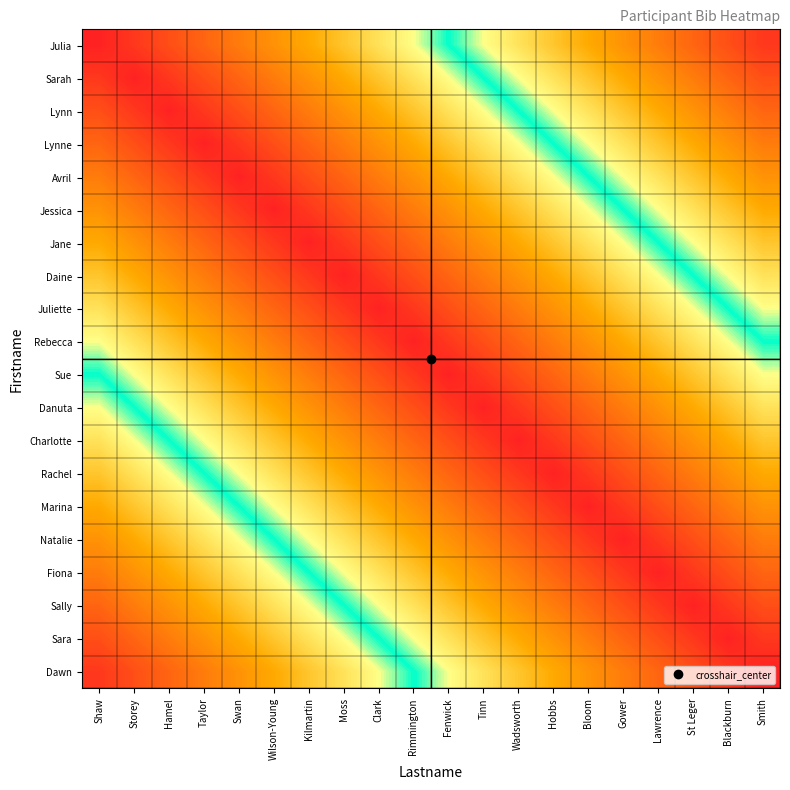

Reading left to right, what are all the values shown in this chart?

Julia: Shaw=0.0	Storey=0.1	Hamel=0.1	Taylor=0.1	Swan=0.2	Wilson-Young=0.2	Kilmartin=0.3	Moss=0.3	Clark=0.4	Rimmington=0.5	Fenwick=0.5	Tinn=0.6	Wadsworth=0.6	Hobbs=0.7	Bloom=0.7	Gower=0.8	Lawrence=0.8	St Leger=0.8	Blackburn=0.9	Smith=0.9
Sarah: Shaw=0.1	Storey=0.0	Hamel=0.1	Taylor=0.1	Swan=0.2	Wilson-Young=0.2	Kilmartin=0.2	Moss=0.3	Clark=0.4	Rimmington=0.4	Fenwick=0.5	Tinn=0.5	Wadsworth=0.5	Hobbs=0.6	Bloom=0.6	Gower=0.7	Lawrence=0.8	St Leger=0.8	Blackburn=0.8	Smith=0.9
Lynn: Shaw=0.1	Storey=0.1	Hamel=0.0	Taylor=0.0	Swan=0.1	Wilson-Young=0.1	Kilmartin=0.2	Moss=0.2	Clark=0.3	Rimmington=0.3	Fenwick=0.4	Tinn=0.5	Wadsworth=0.5	Hobbs=0.6	Bloom=0.6	Gower=0.7	Lawrence=0.7	St Leger=0.8	Blackburn=0.8	Smith=0.8
Lynne: Shaw=0.1	Storey=0.1	Hamel=0.0	Taylor=0.0	Swan=0.1	Wilson-Young=0.1	Kilmartin=0.1	Moss=0.2	Clark=0.2	Rimmington=0.3	Fenwick=0.3	Tinn=0.4	Wadsworth=0.4	Hobbs=0.5	Bloom=0.5	Gower=0.6	Lawrence=0.7	St Leger=0.7	Blackburn=0.8	Smith=0.8
Avril: Shaw=0.2	Storey=0.2	Hamel=0.1	Taylor=0.1	Swan=0.0	Wilson-Young=0.0	Kilmartin=0.1	Moss=0.1	Clark=0.2	Rimmington=0.2	Fenwick=0.3	Tinn=0.4	Wadsworth=0.4	Hobbs=0.5	Bloom=0.5	Gower=0.6	Lawrence=0.6	St Leger=0.6	Blackburn=0.7	Smith=0.8
Jessica: Shaw=0.2	Storey=0.2	Hamel=0.1	Taylor=0.1	Swan=0.0	Wilson-Young=0.0	Kilmartin=0.0	Moss=0.1	Clark=0.2	Rimmington=0.2	Fenwick=0.2	Tinn=0.3	Wadsworth=0.3	Hobbs=0.4	Bloom=0.4	Gower=0.5	Lawrence=0.6	St Leger=0.6	Blackburn=0.7	Smith=0.7
Jane: Shaw=0.3	Storey=0.2	Hamel=0.2	Taylor=0.1	Swan=0.1	Wilson-Young=0.0	Kilmartin=0.0	Moss=0.0	Clark=0.1	Rimmington=0.2	Fenwick=0.2	Tinn=0.3	Wadsworth=0.3	Hobbs=0.4	Bloom=0.4	Gower=0.5	Lawrence=0.5	St Leger=0.6	Blackburn=0.6	Smith=0.6
Daine: Shaw=0.3	Storey=0.3	Hamel=0.2	Taylor=0.2	Swan=0.1	Wilson-Young=0.1	Kilmartin=0.0	Moss=0.0	Clark=0.1	Rimmington=0.1	Fenwick=0.2	Tinn=0.2	Wadsworth=0.2	Hobbs=0.3	Bloom=0.3	Gower=0.4	Lawrence=0.5	St Leger=0.5	Blackburn=0.6	Smith=0.6
Juliette: Shaw=0.4	Storey=0.4	Hamel=0.3	Taylor=0.2	Swan=0.2	Wilson-Young=0.2	Kilmartin=0.1	Moss=0.1	Clark=0.0	Rimmington=0.0	Fenwick=0.1	Tinn=0.2	Wadsworth=0.2	Hobbs=0.2	Bloom=0.3	Gower=0.3	Lawrence=0.4	St Leger=0.4	Blackburn=0.5	Smith=0.5
Rebecca: Shaw=0.5	Storey=0.4	Hamel=0.3	Taylor=0.3	Swan=0.2	Wilson-Young=0.2	Kilmartin=0.2	Moss=0.1	Clark=0.0	Rimmington=0.0	Fenwick=0.0	Tinn=0.1	Wadsworth=0.1	Hobbs=0.2	Bloom=0.2	Gower=0.3	Lawrence=0.4	St Leger=0.4	Blackburn=0.5	Smith=0.5
Sue: Shaw=0.5	Storey=0.5	Hamel=0.4	Taylor=0.3	Swan=0.3	Wilson-Young=0.2	Kilmartin=0.2	Moss=0.2	Clark=0.1	Rimmington=0.0	Fenwick=0.0	Tinn=0.1	Wadsworth=0.1	Hobbs=0.2	Bloom=0.2	Gower=0.2	Lawrence=0.3	St Leger=0.3	Blackburn=0.4	Smith=0.4
Danuta: Shaw=0.6	Storey=0.5	Hamel=0.5	Taylor=0.4	Swan=0.4	Wilson-Young=0.3	Kilmartin=0.3	Moss=0.2	Clark=0.2	Rimmington=0.1	Fenwick=0.1	Tinn=0.0	Wadsworth=0.0	Hobbs=0.1	Bloom=0.1	Gower=0.2	Lawrence=0.2	St Leger=0.3	Blackburn=0.3	Smith=0.4
Charlotte: Shaw=0.6	Storey=0.5	Hamel=0.5	Taylor=0.4	Swan=0.4	Wilson-Young=0.3	Kilmartin=0.3	Moss=0.2	Clark=0.2	Rimmington=0.1	Fenwick=0.1	Tinn=0.0	Wadsworth=0.0	Hobbs=0.1	Bloom=0.1	Gower=0.2	Lawrence=0.2	St Leger=0.2	Blackburn=0.3	Smith=0.3
Rachel: Shaw=0.7	Storey=0.6	Hamel=0.6	Taylor=0.5	Swan=0.5	Wilson-Young=0.4	Kilmartin=0.4	Moss=0.3	Clark=0.2	Rimmington=0.2	Fenwick=0.2	Tinn=0.1	Wadsworth=0.1	Hobbs=0.0	Bloom=0.0	Gower=0.1	Lawrence=0.2	St Leger=0.2	Blackburn=0.2	Smith=0.3
Marina: Shaw=0.7	Storey=0.6	Hamel=0.6	Taylor=0.5	Swan=0.5	Wilson-Young=0.4	Kilmartin=0.4	Moss=0.3	Clark=0.3	Rimmington=0.2	Fenwick=0.2	Tinn=0.1	Wadsworth=0.1	Hobbs=0.0	Bloom=0.0	Gower=0.1	Lawrence=0.1	St Leger=0.2	Blackburn=0.2	Smith=0.2
Natalie: Shaw=0.8	Storey=0.7	Hamel=0.7	Taylor=0.6	Swan=0.6	Wilson-Young=0.5	Kilmartin=0.5	Moss=0.4	Clark=0.3	Rimmington=0.3	Fenwick=0.2	Tinn=0.2	Wadsworth=0.2	Hobbs=0.1	Bloom=0.1	Gower=0.0	Lawrence=0.1	St Leger=0.1	Blackburn=0.2	Smith=0.2
Fiona: Shaw=0.8	Storey=0.8	Hamel=0.7	Taylor=0.7	Swan=0.6	Wilson-Young=0.6	Kilmartin=0.5	Moss=0.5	Clark=0.4	Rimmington=0.4	Fenwick=0.3	Tinn=0.2	Wadsworth=0.2	Hobbs=0.2	Bloom=0.1	Gower=0.1	Lawrence=0.0	St Leger=0.0	Blackburn=0.1	Smith=0.1
Sally: Shaw=0.8	Storey=0.8	Hamel=0.8	Taylor=0.7	Swan=0.6	Wilson-Young=0.6	Kilmartin=0.6	Moss=0.5	Clark=0.4	Rimmington=0.4	Fenwick=0.3	Tinn=0.3	Wadsworth=0.2	Hobbs=0.2	Bloom=0.2	Gower=0.1	Lawrence=0.0	St Leger=0.0	Blackburn=0.1	Smith=0.1
Sara: Shaw=0.9	Storey=0.8	Hamel=0.8	Taylor=0.8	Swan=0.7	Wilson-Young=0.7	Kilmartin=0.6	Moss=0.6	Clark=0.5	Rimmington=0.5	Fenwick=0.4	Tinn=0.3	Wadsworth=0.3	Hobbs=0.2	Bloom=0.2	Gower=0.2	Lawrence=0.1	St Leger=0.1	Blackburn=0.0	Smith=0.0
Dawn: Shaw=0.9	Storey=0.9	Hamel=0.8	Taylor=0.8	Swan=0.8	Wilson-Young=0.7	Kilmartin=0.6	Moss=0.6	Clark=0.5	Rimmington=0.5	Fenwick=0.4	Tinn=0.4	Wadsworth=0.3	Hobbs=0.3	Bloom=0.2	Gower=0.2	Lawrence=0.1	St Leger=0.1	Blackburn=0.0	Smith=0.0